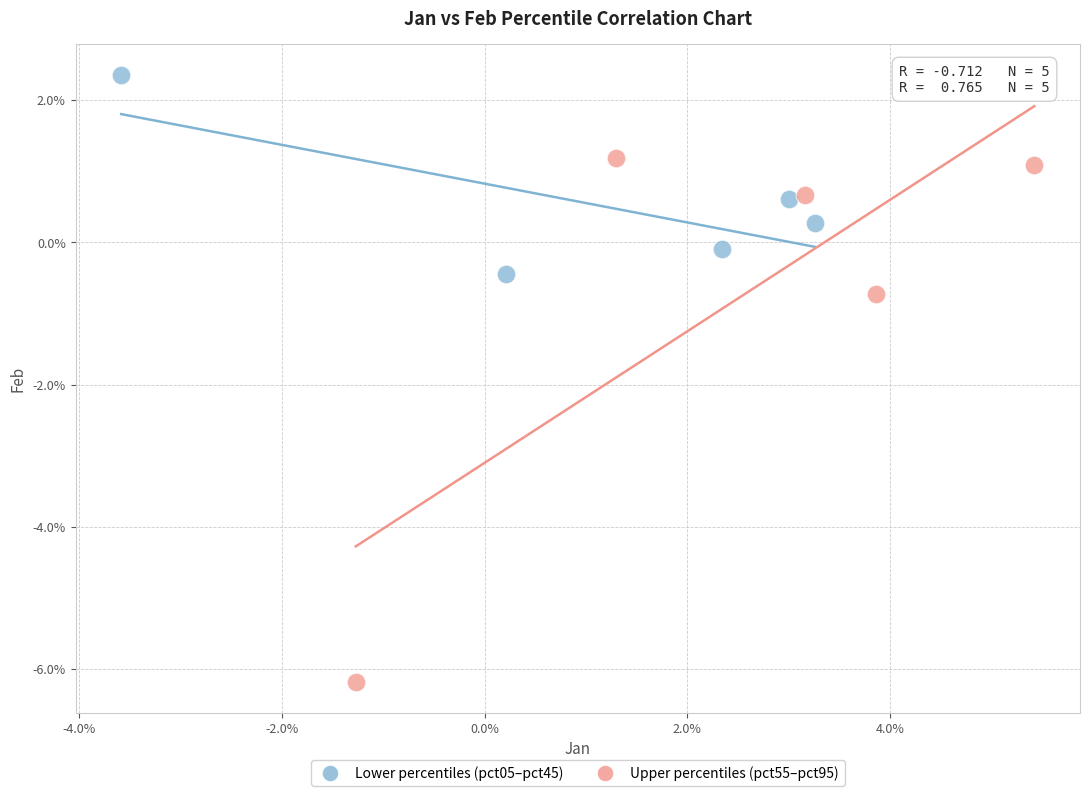

Which series reaches the maximum Y coordinate?

Lower percentiles (pct05–pct45)